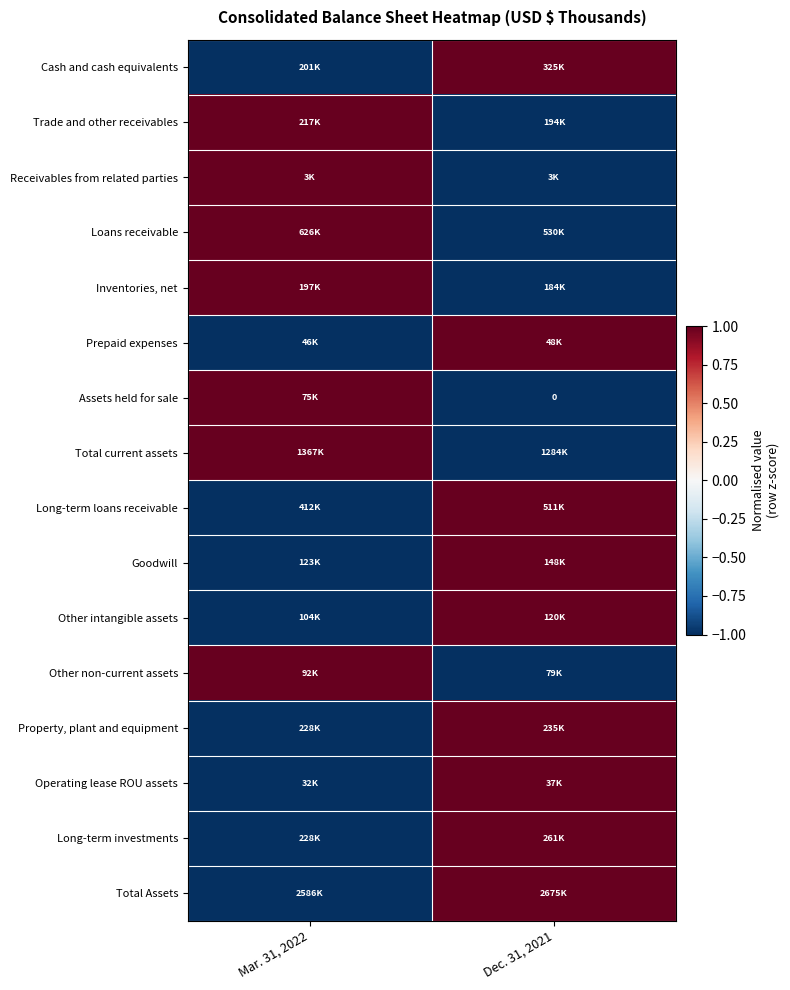

Is the value of Long-term investments at Mar. 31, 2022 greater than the value of Total current assets at Mar. 31, 2022?

No